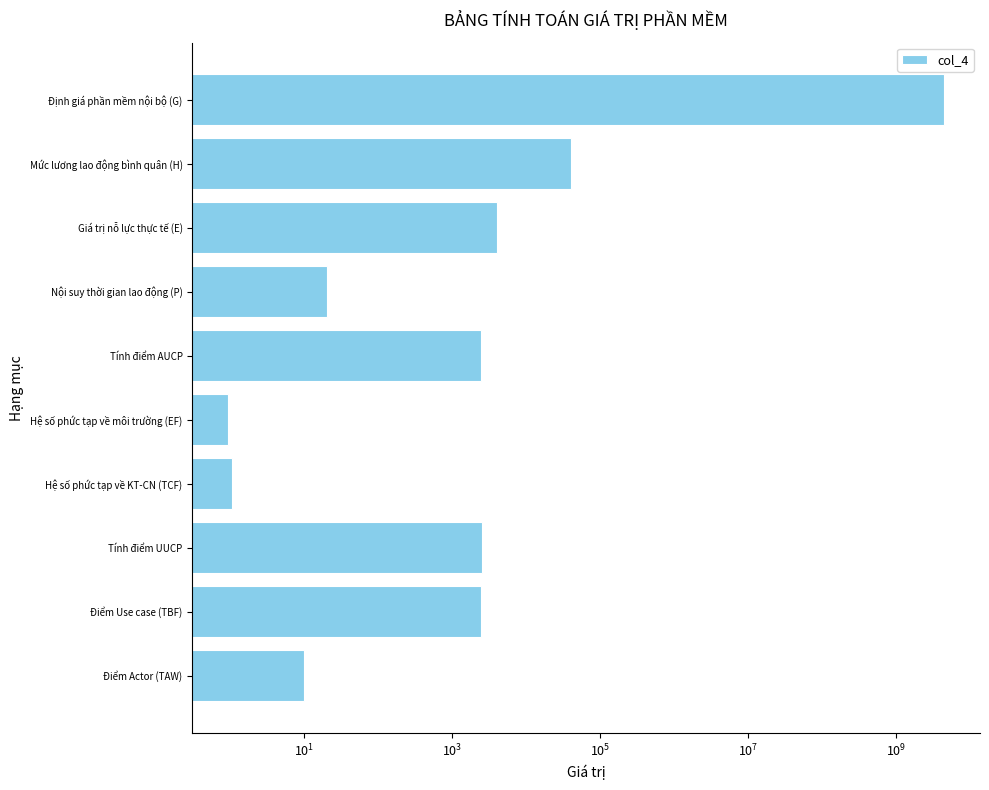

Count the number of categories in the chart.

10